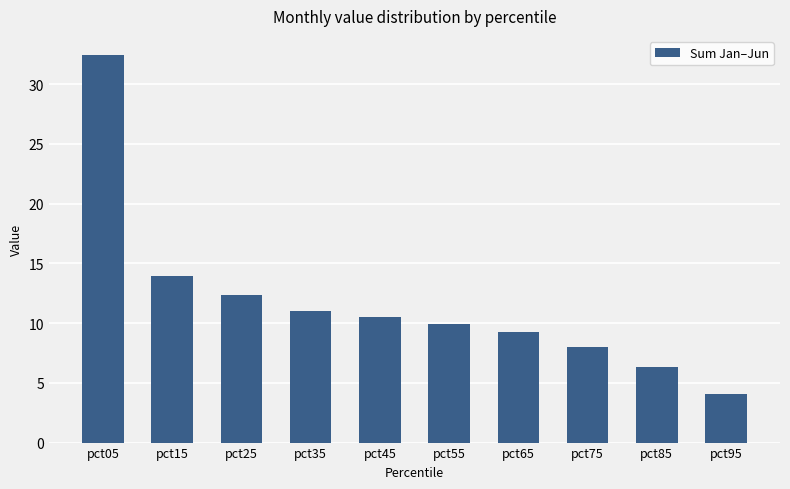

How many categories are shown in the chart?

10